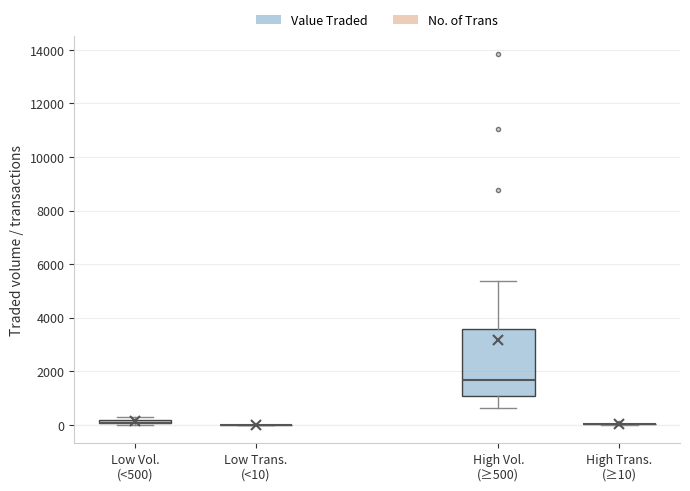

Comparing the boxes themselves (not the whiskers), which one is the tallest?

High Vol. (≥500)